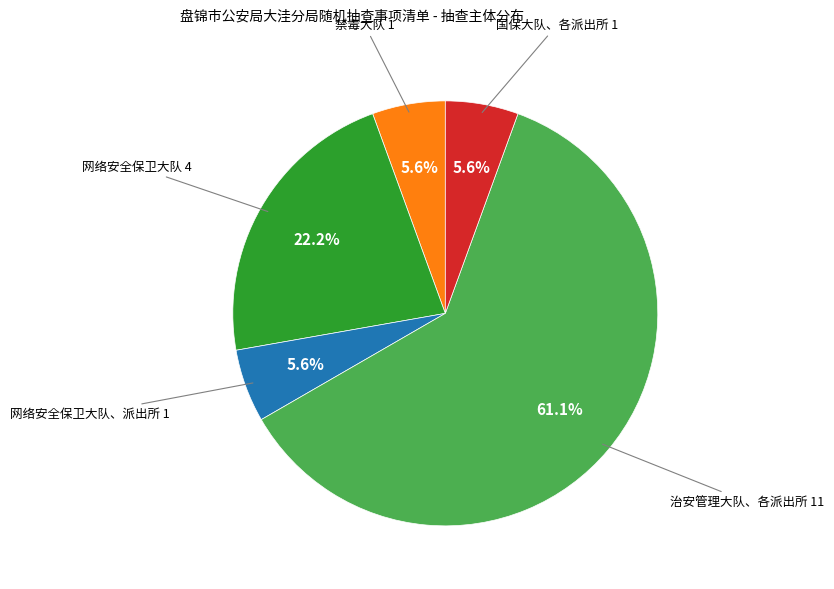

Does any single category account for the majority?

Yes